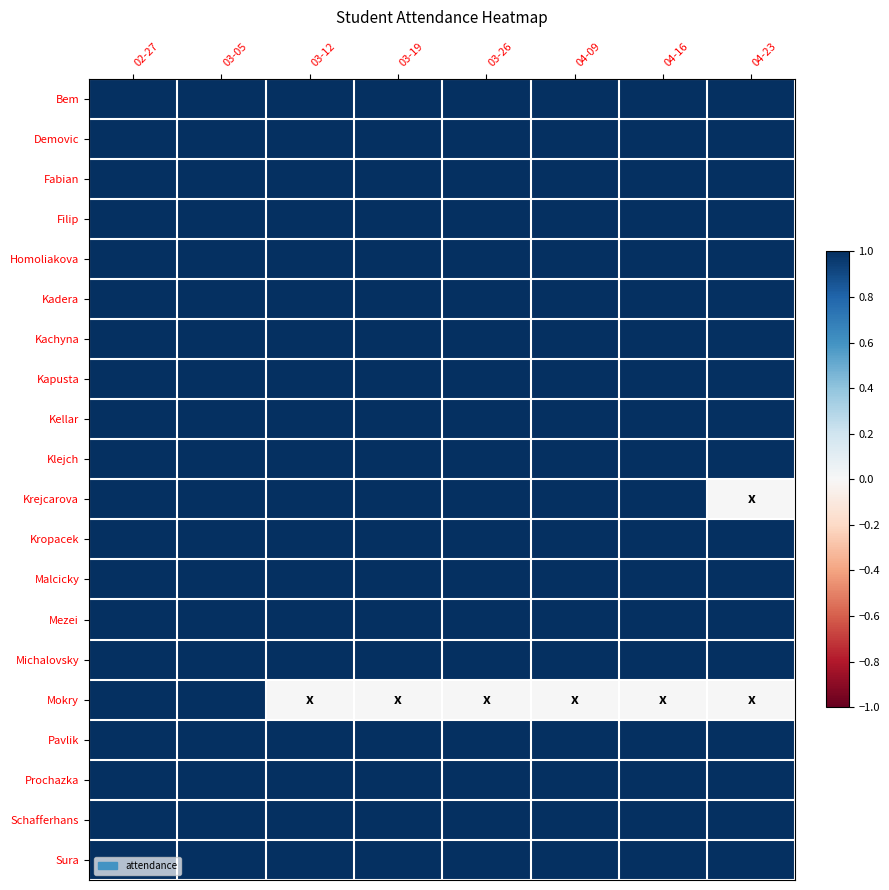

How many distinct data groups are displayed?

20